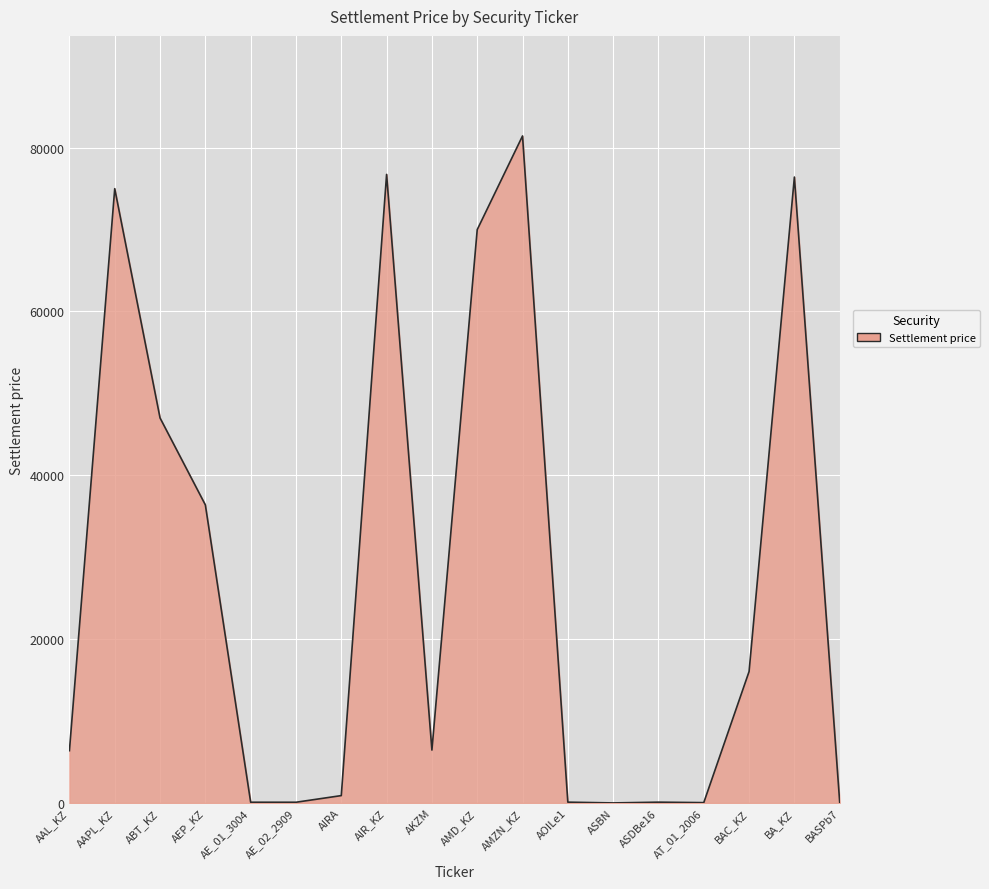

What is the difference between the values at AKZM and AT_01_2006?

6414.7